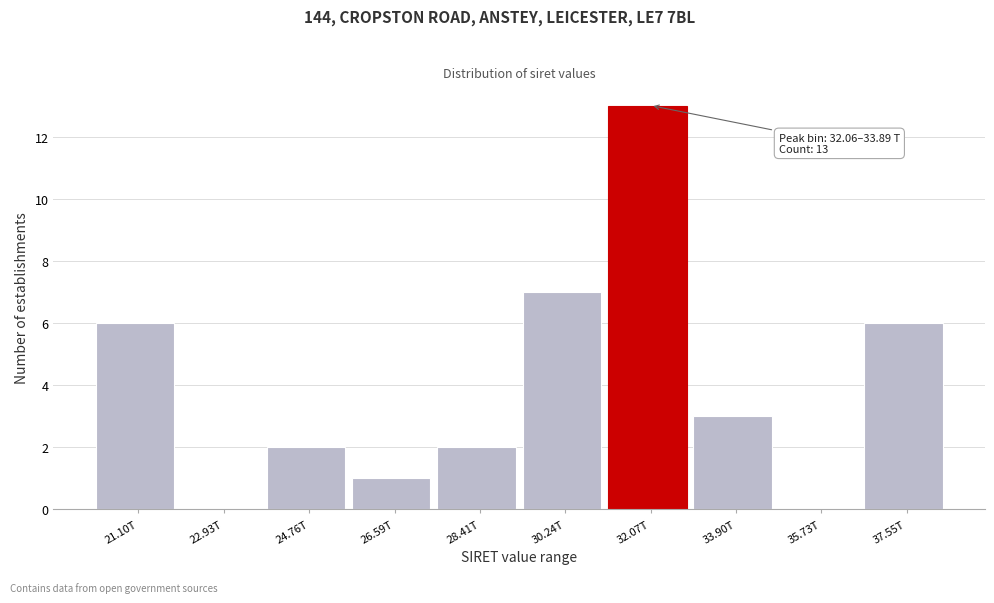

Reading right to left, transcribe all the data shown in this chart.

37.55T=6	35.73T=0	33.90T=3	32.07T=13	30.24T=7	28.41T=2	26.59T=1	24.76T=2	22.93T=0	21.10T=6